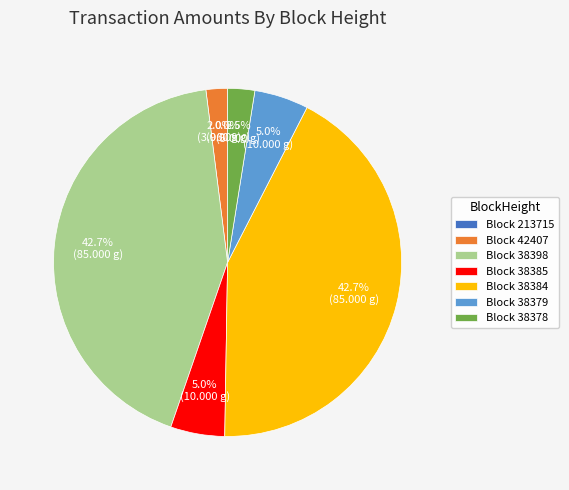

What percentage do Block 38384 and Block 42407 together represent?

44.7%